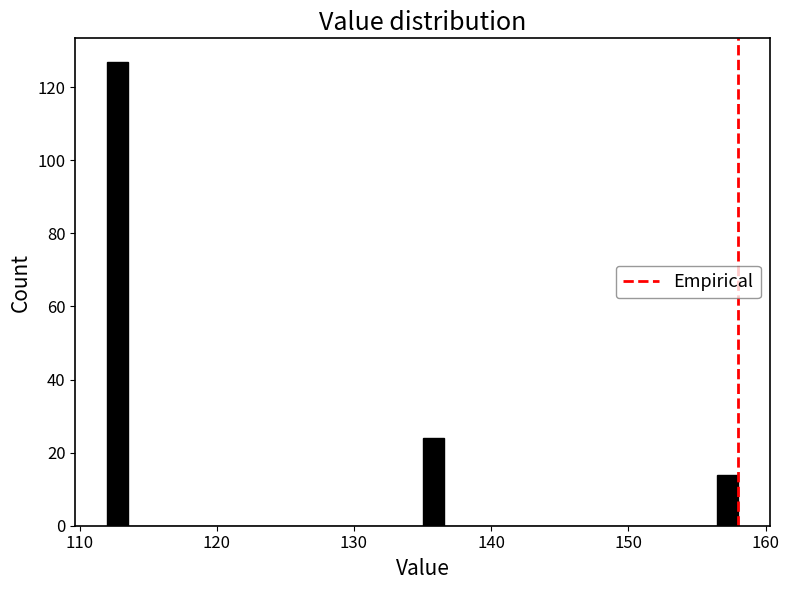

Read against the x-axis, roughly where is the centre of the tallest bar?

113